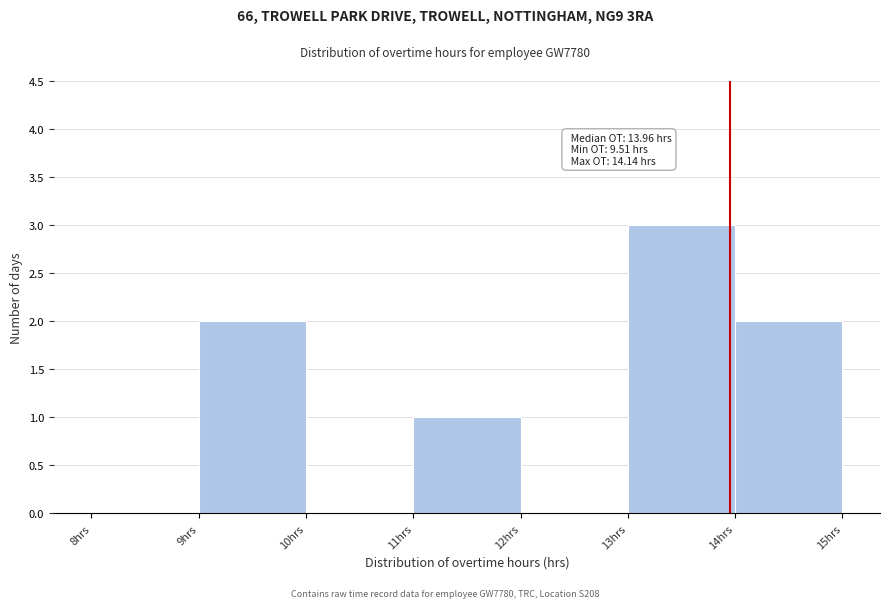

Over which range of the x-axis is the bar tallest?

13 to 14